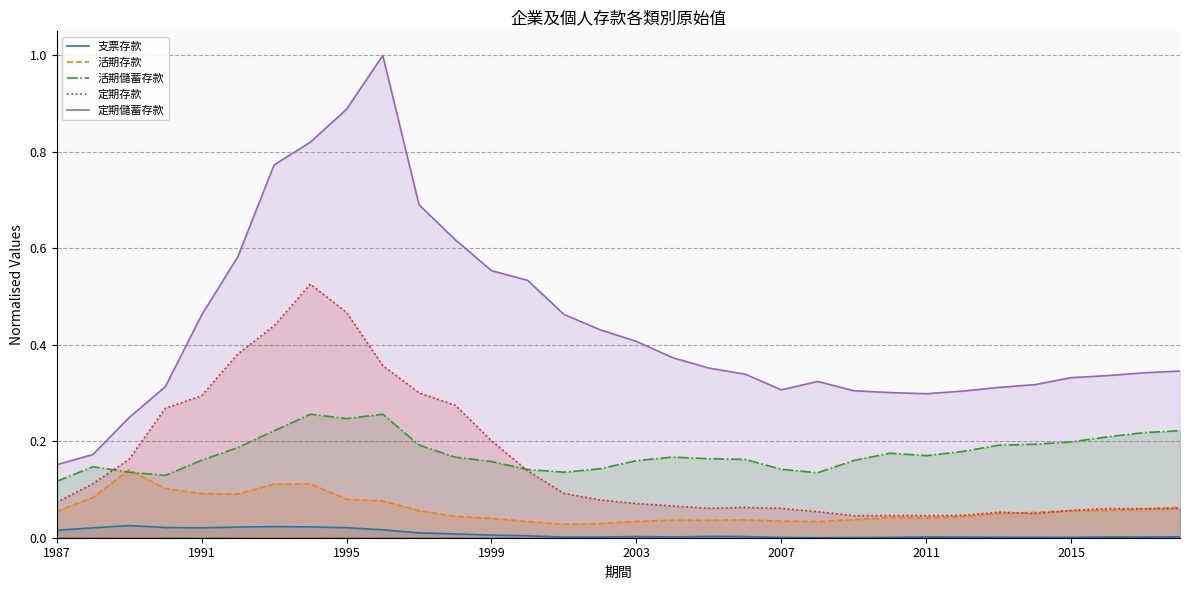

Which series has the largest range (max minus min)?

定期儲蓄存款